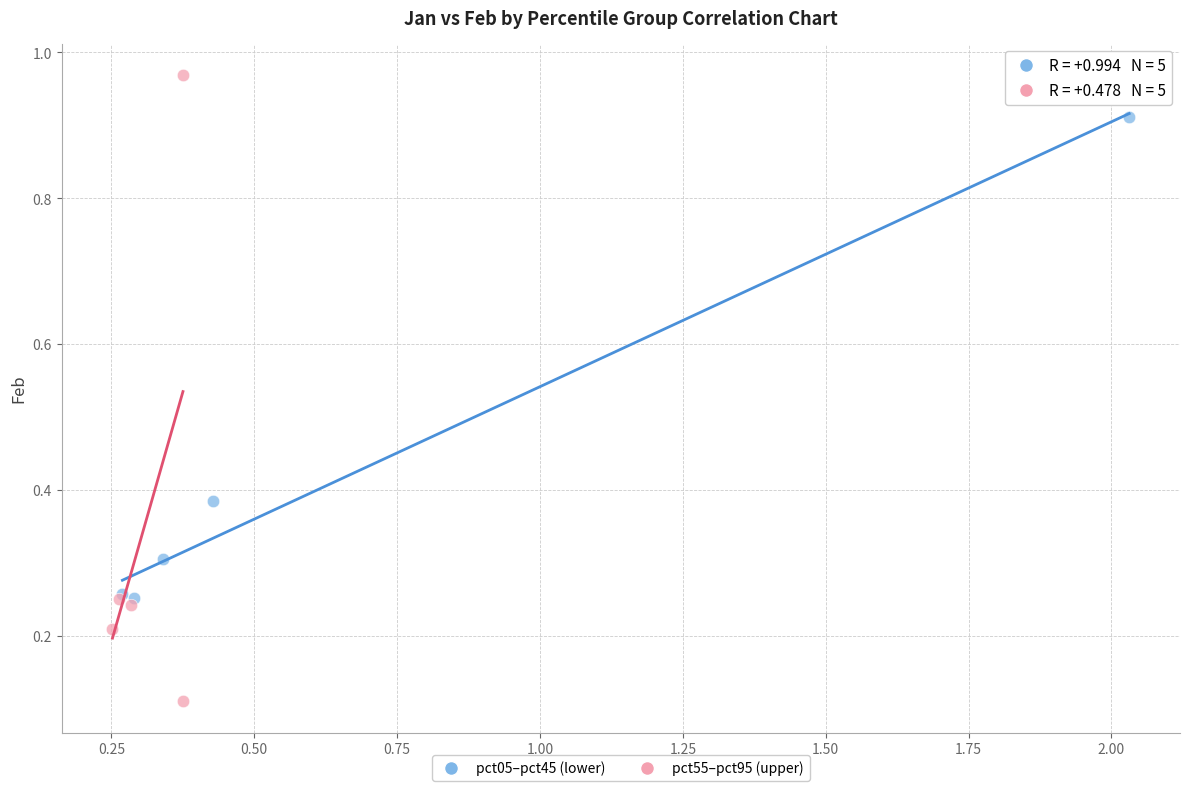

Which series has the widest spread of Y values?

pct55–pct95 (upper)